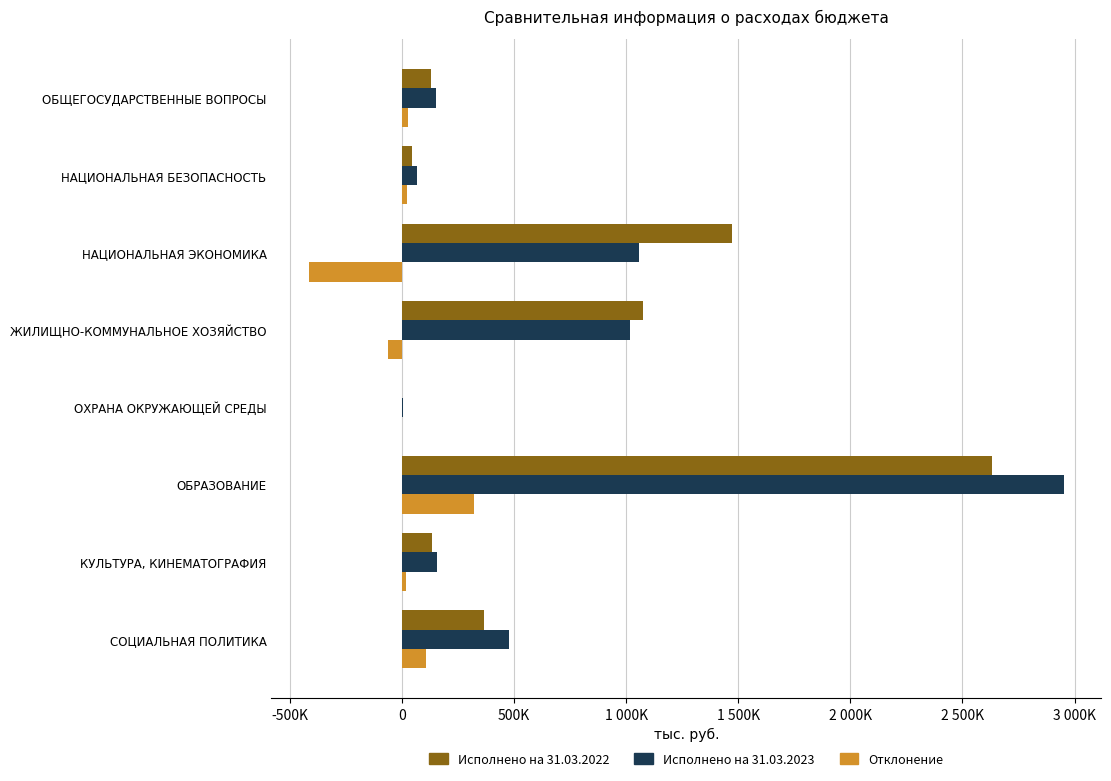

What are all the series names shown in the legend?

Исполнено на 31.03.2022, Исполнено на 31.03.2023, Отклонение